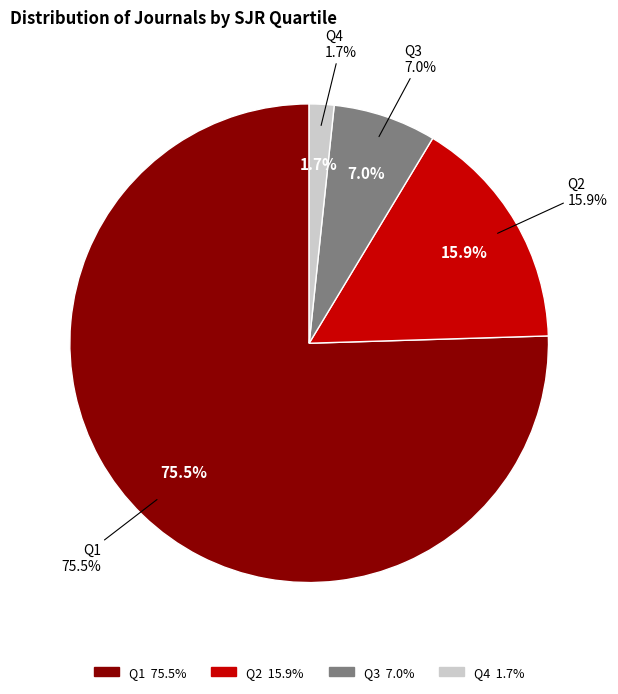

Which slice is the largest?

Q1